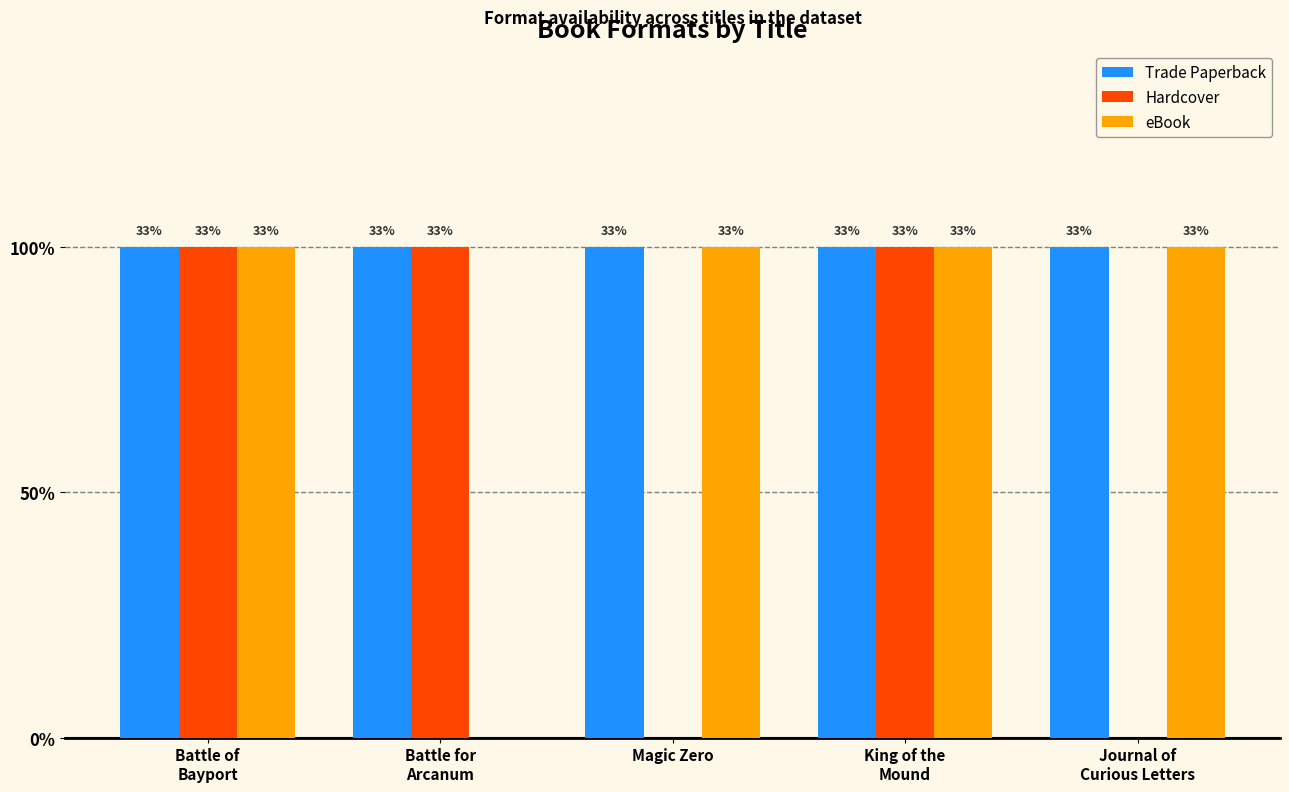

Between Battle of
Bayport and Magic Zero, which series saw the biggest shift?

Hardcover